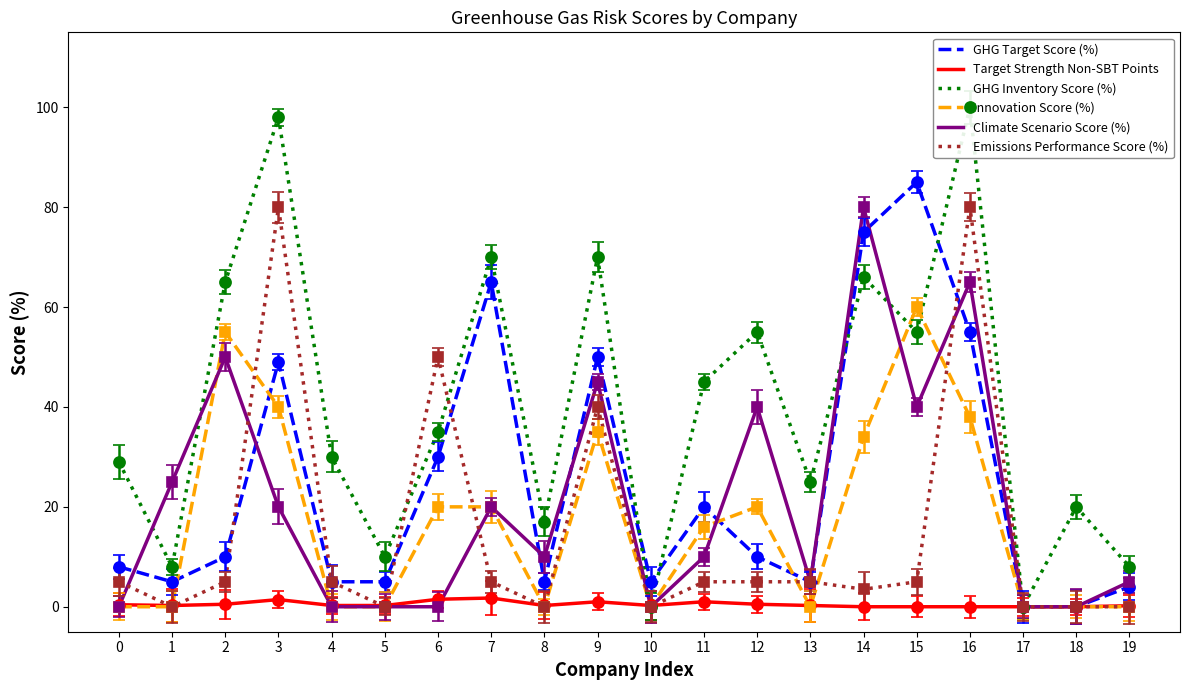

In Target Strength Non-SBT Points, how many points are lower than both neighbors (excluding endpoints)?

3